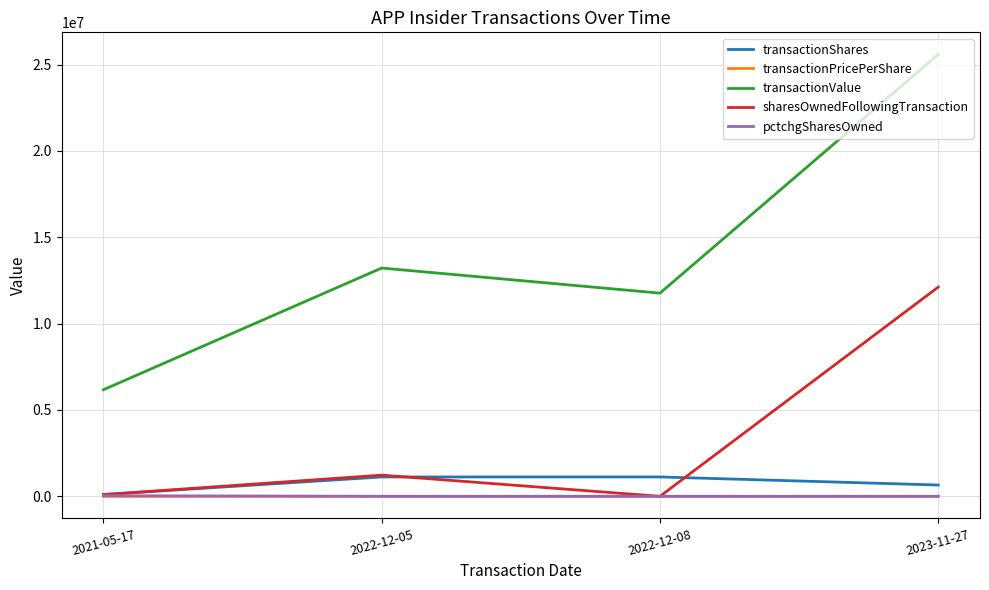

What is the sum of the sharesOwnedFollowingTransaction values at 2023-11-27 and 2021-05-17?

12218003.0